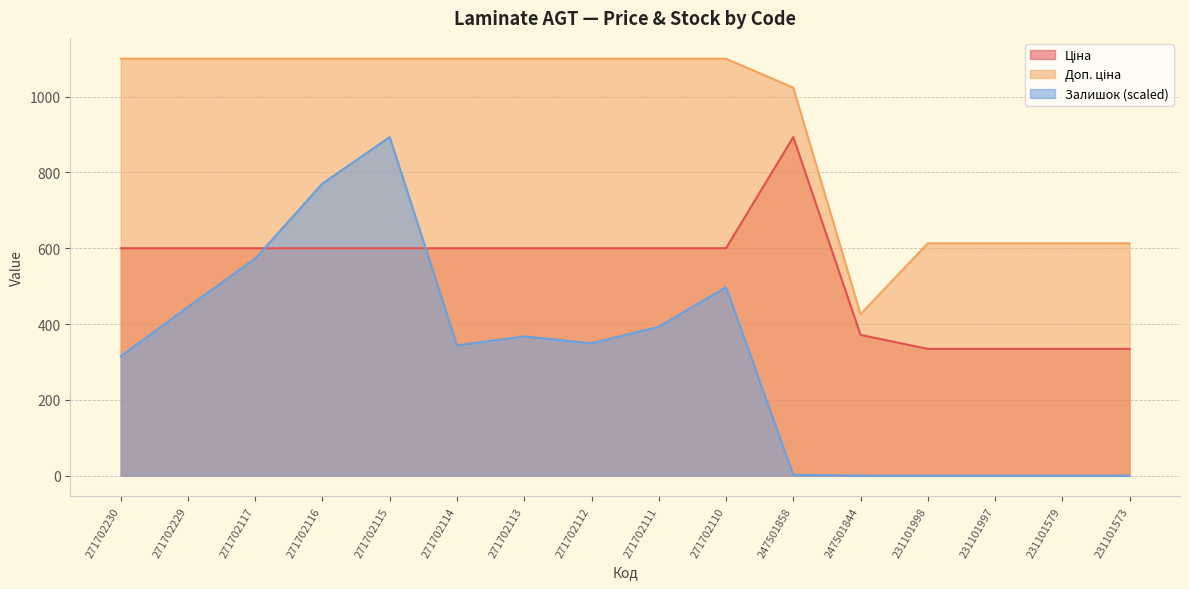

True or false: Залишок and Доп. ціна intersect in this chart.

False